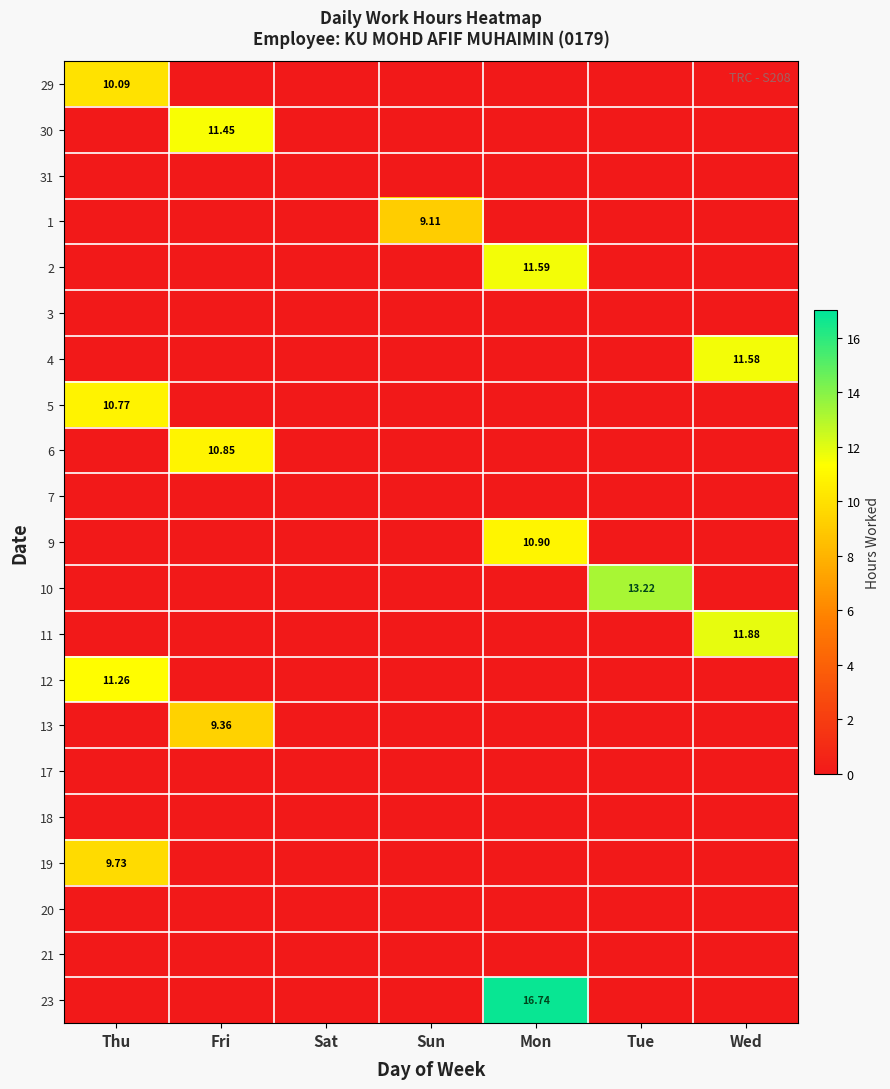

How many series are shown in this chart?

21